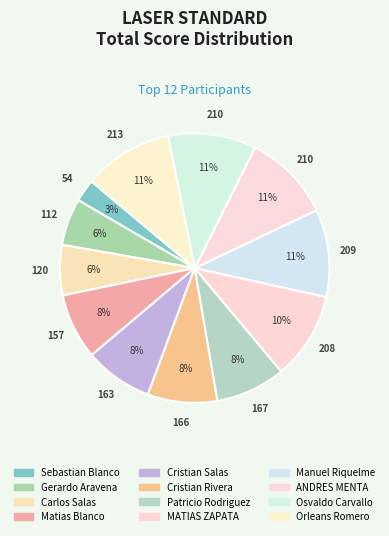

Is it true that Cristian Rivera is 2% of the pie?

False